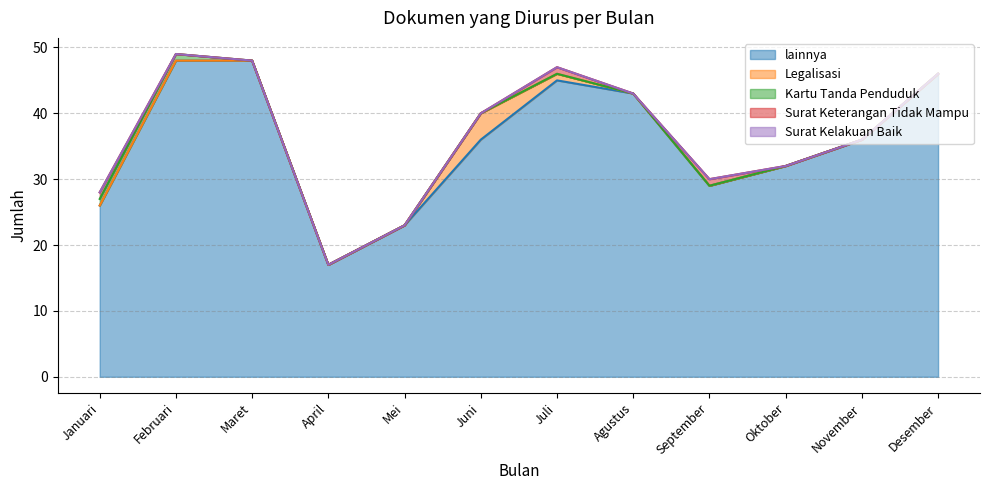

True or false: Surat Keterangan Tidak Mampu has a value of 2 at Juli.

False